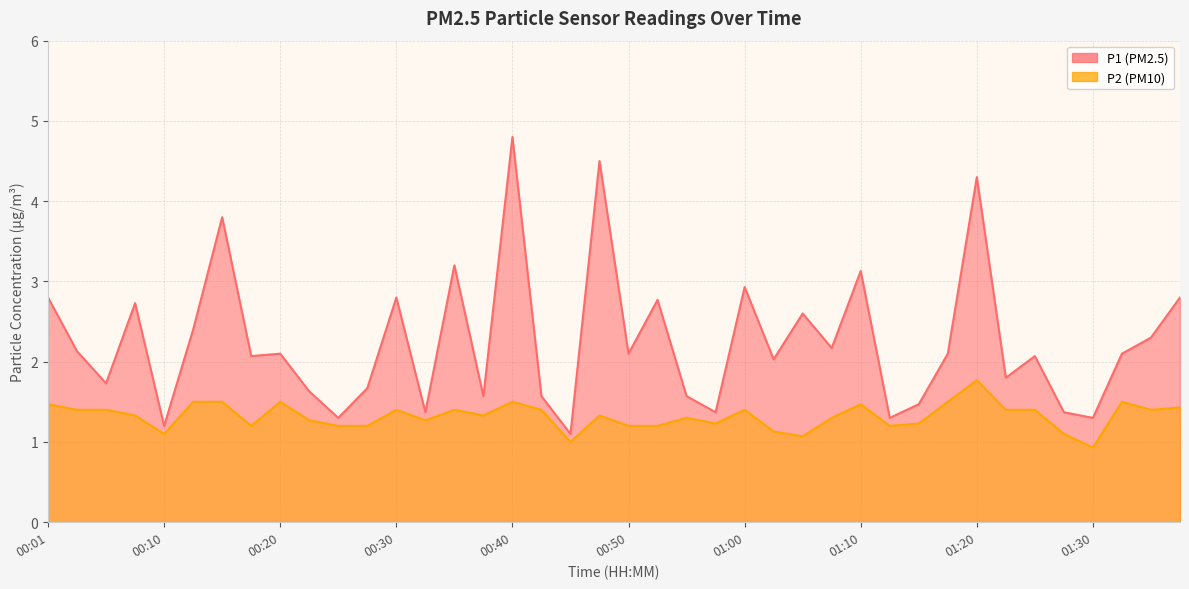

True or false: P1 has a value of 1.2 at 01:17.

False